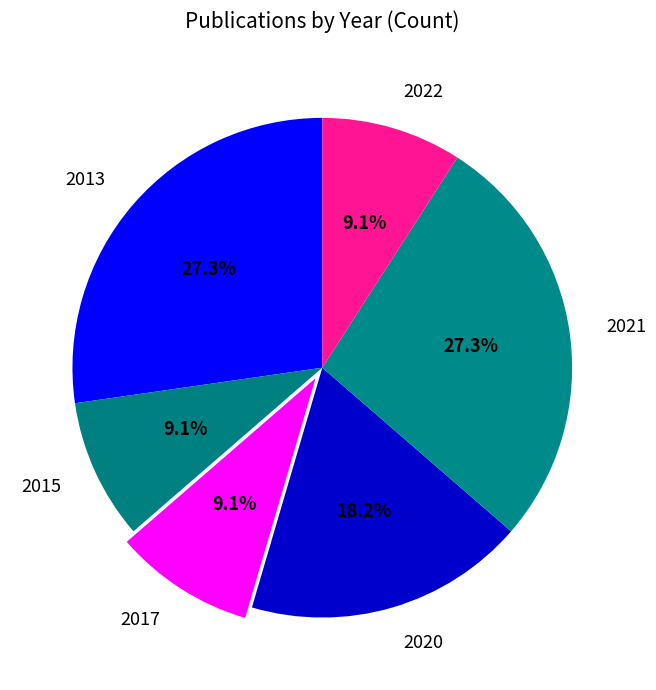

Between 2022 and 2021, which is larger?

2021